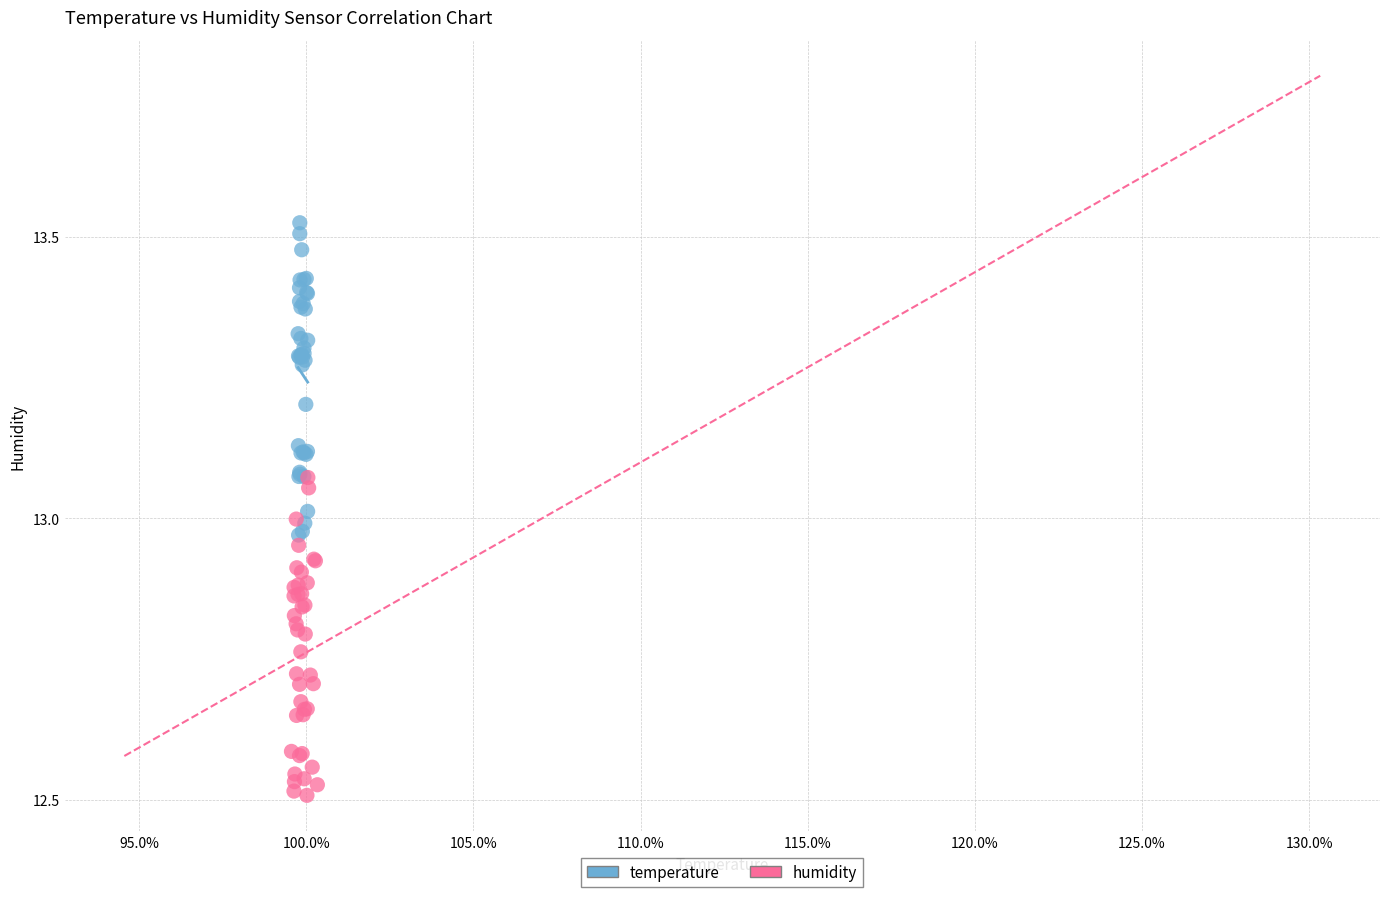

Which series reaches the minimum Y coordinate?

humidity